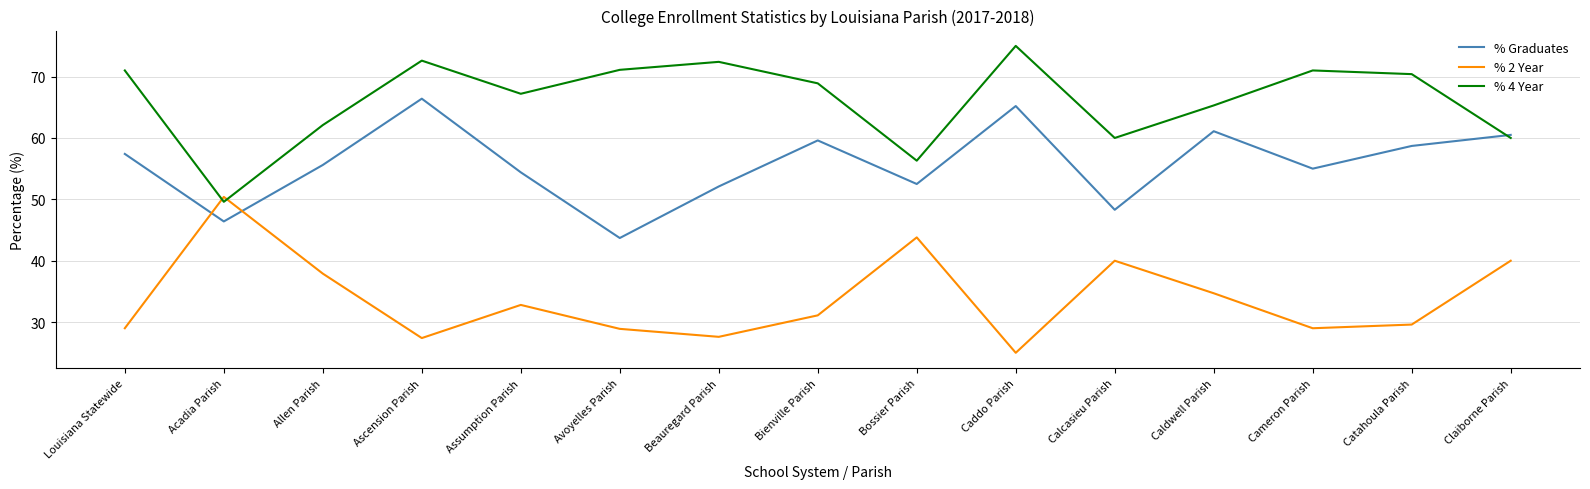

What is the difference between the second highest and second lowest values in the % Graduates series?

18.8